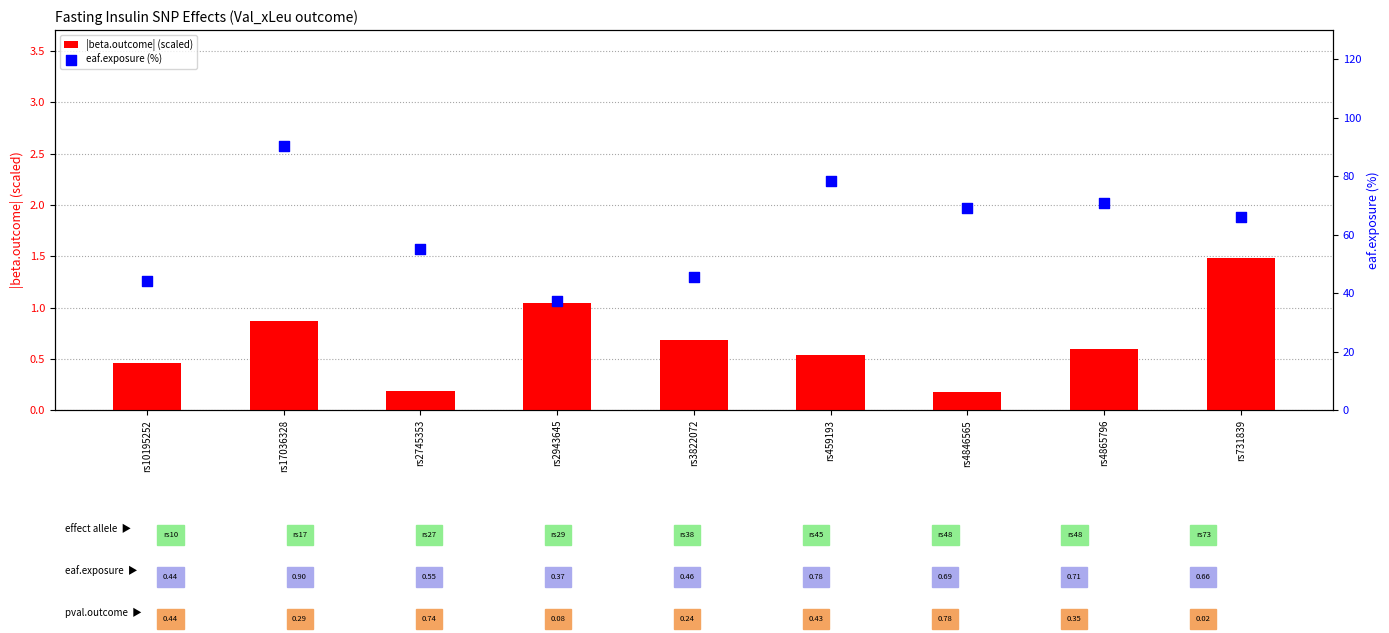

What is the total value across all series at rs4846565?

69.2